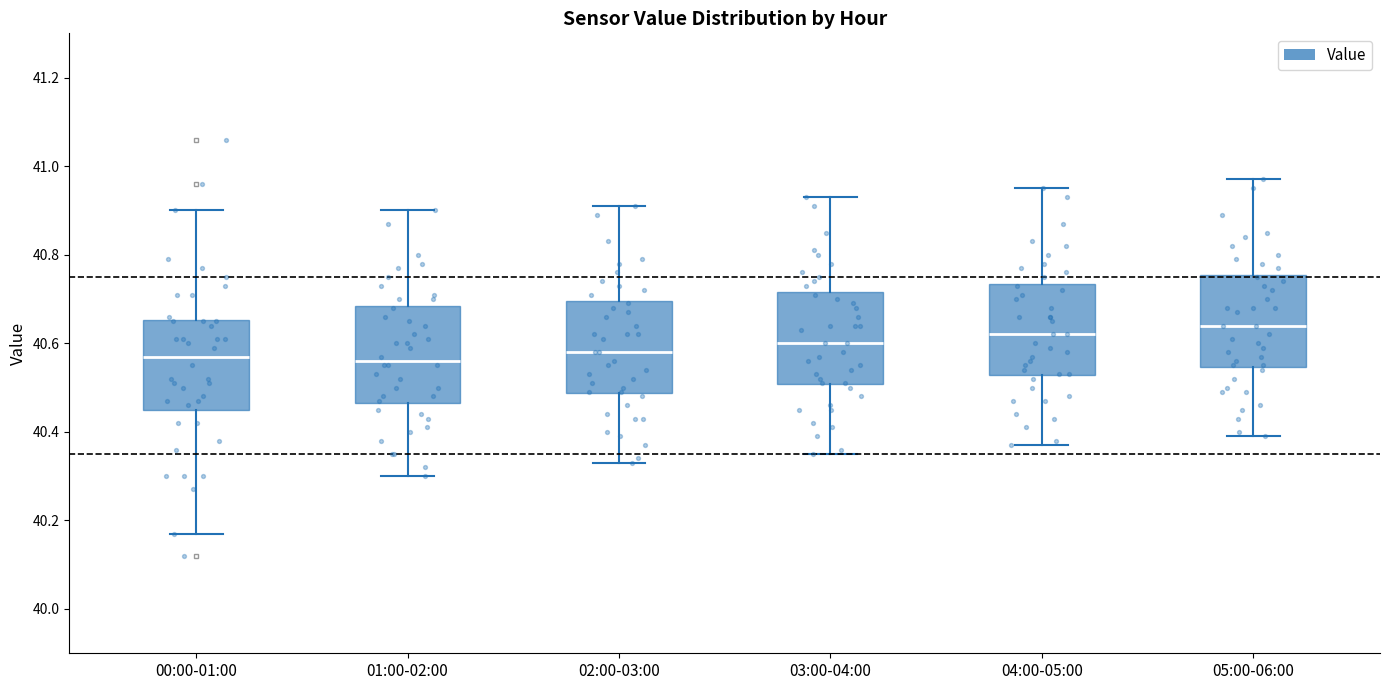

Reading left to right, read every box against the y-axis: the position of its median line, the range the box covers, and the ends of its whiskers. The values are not printed on the chart, so give them approximately, as read against the axis.

00:00-01:00: median 40.58, box 40.46 to 40.66, whiskers 40.18 to 40.90
01:00-02:00: median 40.56, box 40.46 to 40.68, whiskers 40.30 to 40.90
02:00-03:00: median 40.58, box 40.48 to 40.70, whiskers 40.34 to 40.92
03:00-04:00: median 40.60, box 40.50 to 40.72, whiskers 40.36 to 40.94
04:00-05:00: median 40.62, box 40.52 to 40.74, whiskers 40.38 to 40.96
05:00-06:00: median 40.64, box 40.54 to 40.76, whiskers 40.40 to 40.98